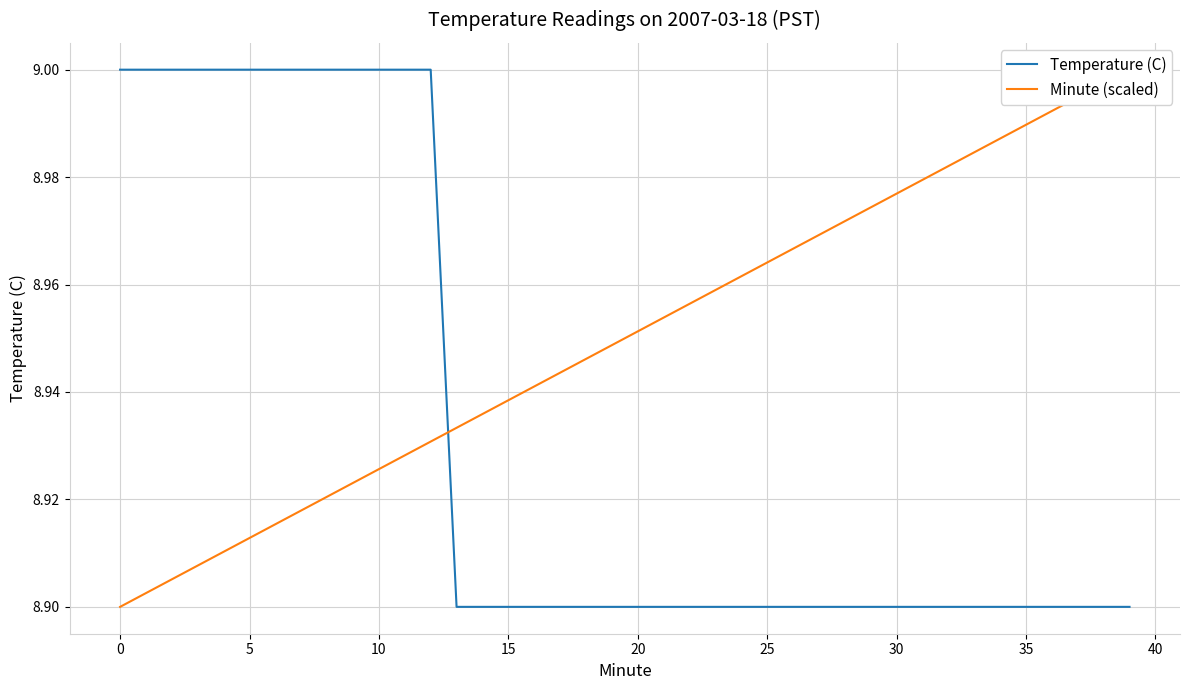

At 12, list the series in order from smallest to largest.

Minute (scaled), Temperature (C)